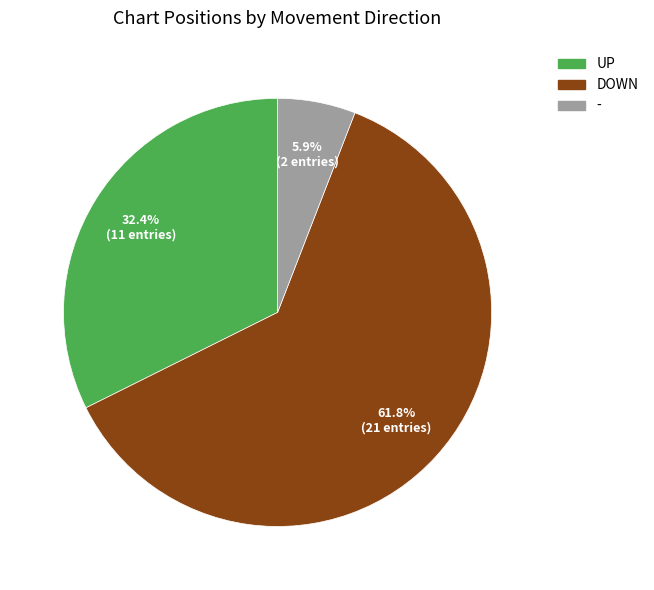

Is there any slice that represents more than half of the pie?

Yes